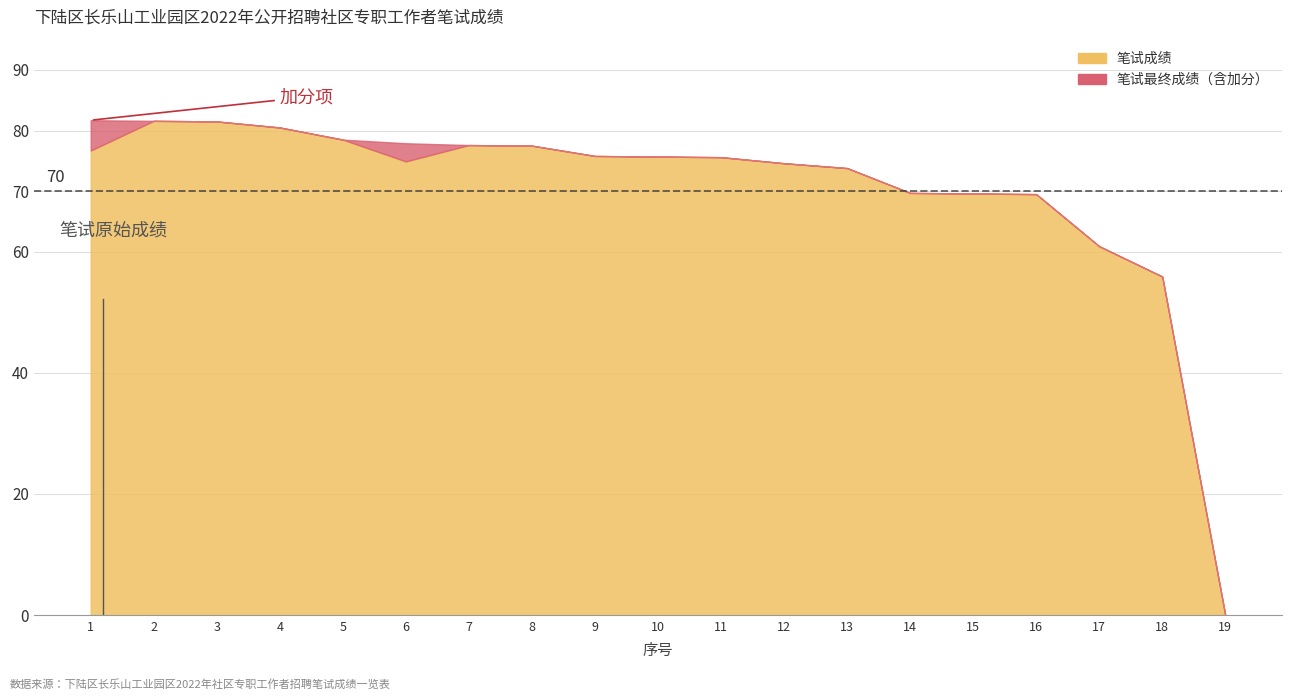

Is it true that 笔试最终成绩 equals 81.6 at 2?

True